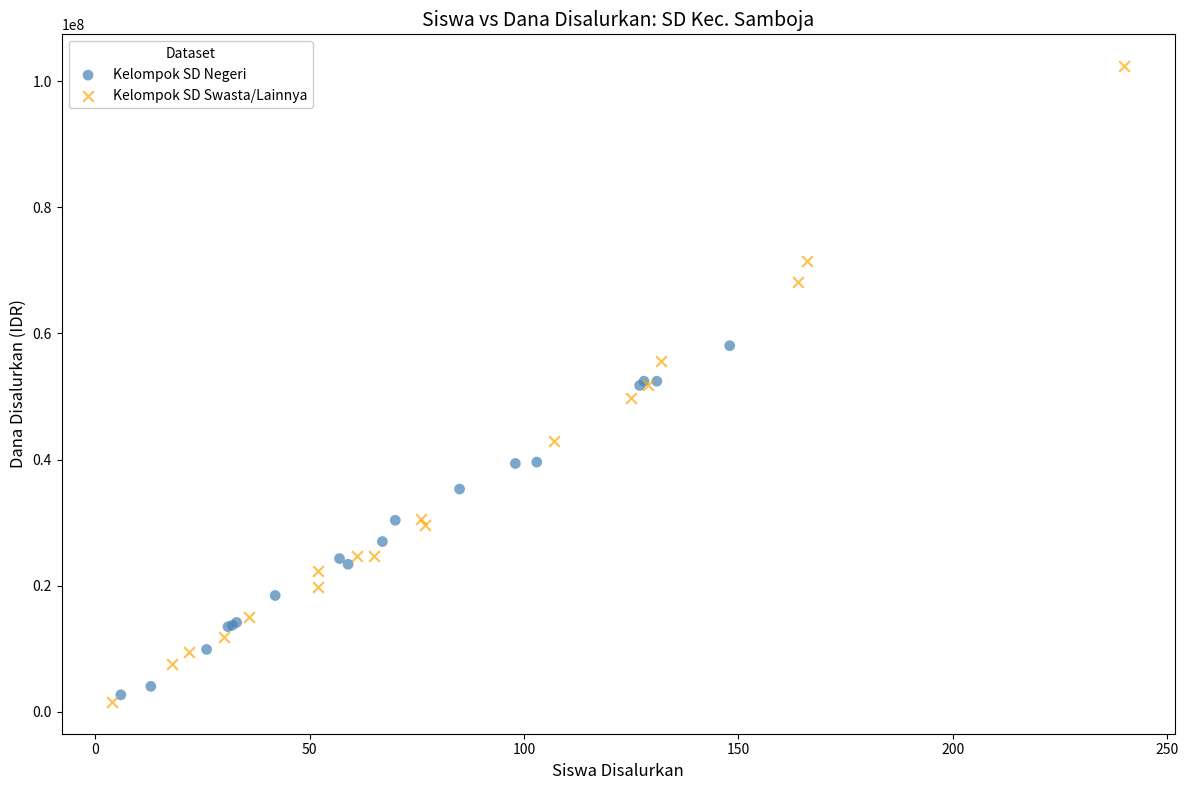

Which series reaches the maximum Y coordinate?

Kelompok SD Swasta/Lainnya